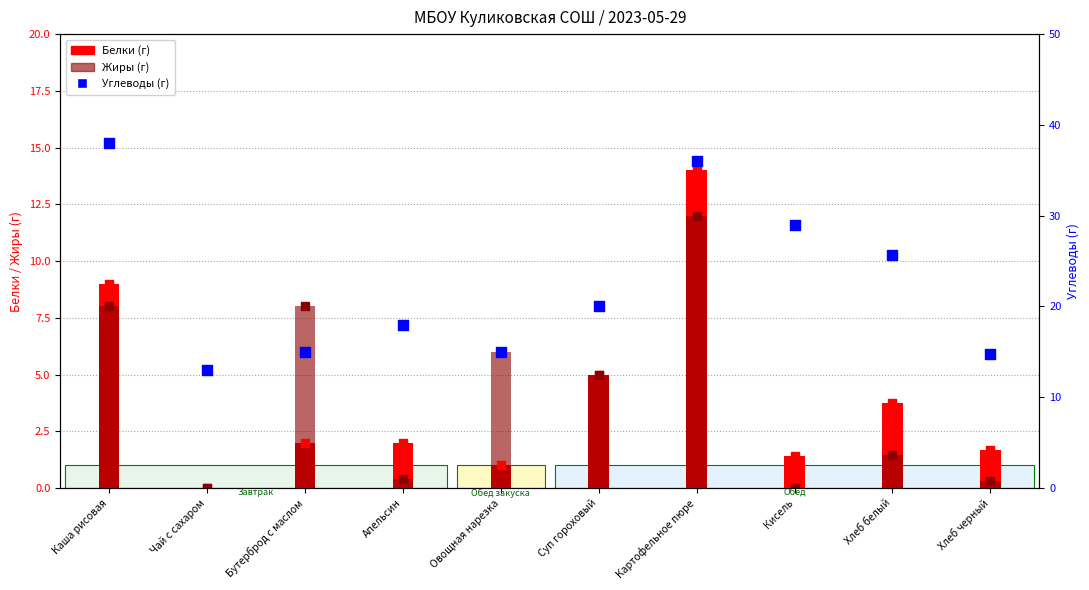

Is the value of Жиры at Хлеб белый greater than the value of Белки at Хлеб белый?

No